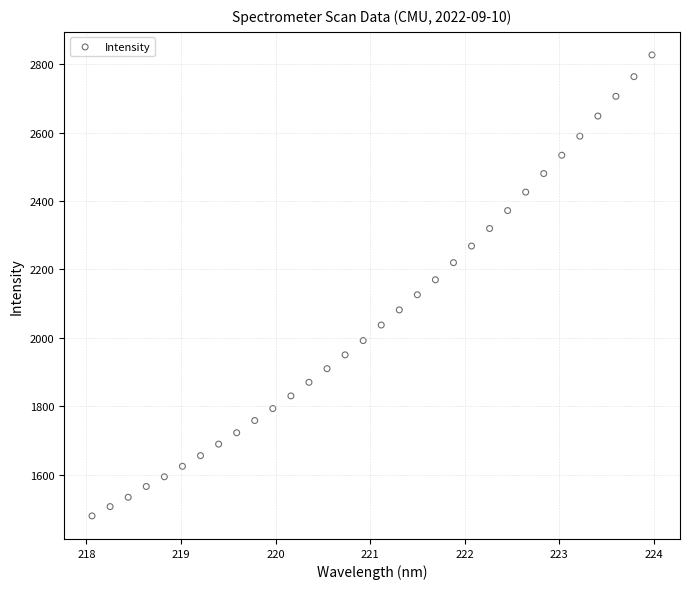

What is the range of X values (max minus min)?

5.9